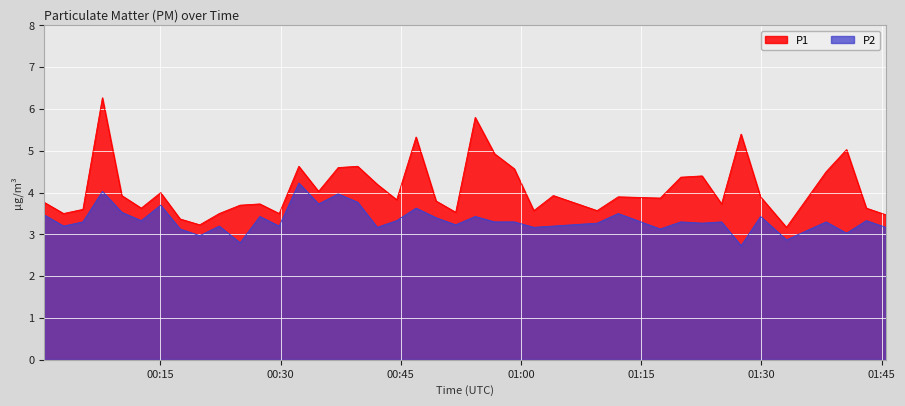

What is the highest value of the P2 series?

4.2